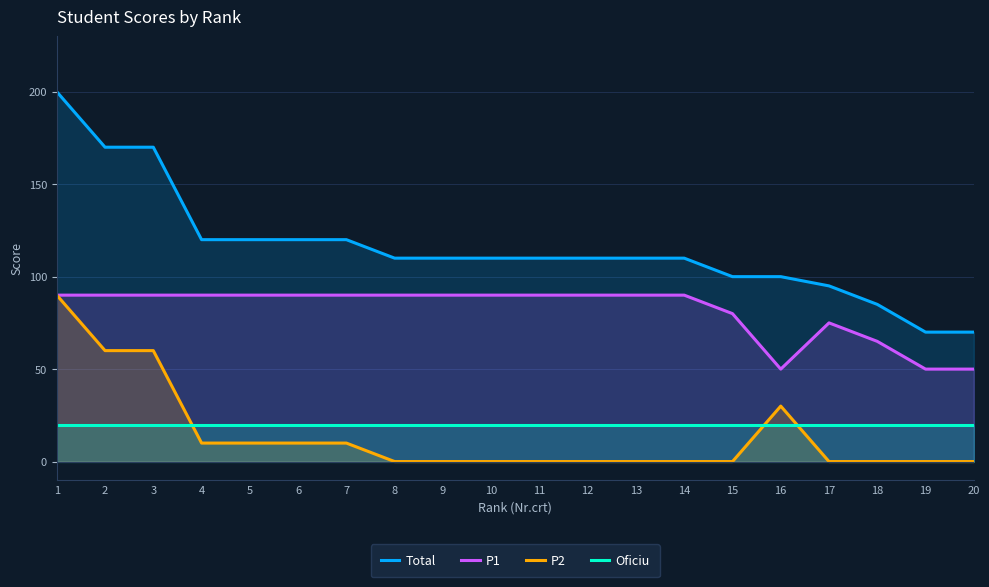

Reading left to right, list all the values displayed in this chart.

Total: 200	170	170	120	120	120	120	110	110	110	110	110	110	110	100	100	95	85	70	70
P1: 90	90	90	90	90	90	90	90	90	90	90	90	90	90	80	50	75	65	50	50
P2: 90	60	60	10	10	10	10	0	0	0	0	0	0	0	0	30	0	0	0	0
Oficiu: 20	20	20	20	20	20	20	20	20	20	20	20	20	20	20	20	20	20	20	20